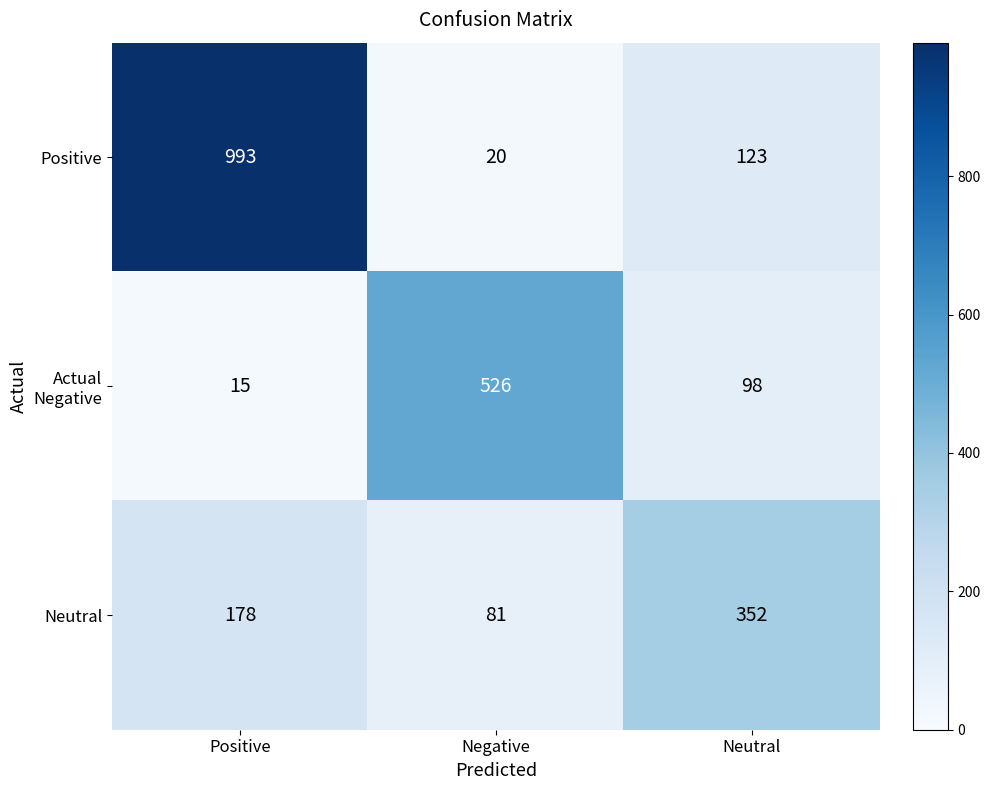

At how many categories does at least one series exceed 222?

3